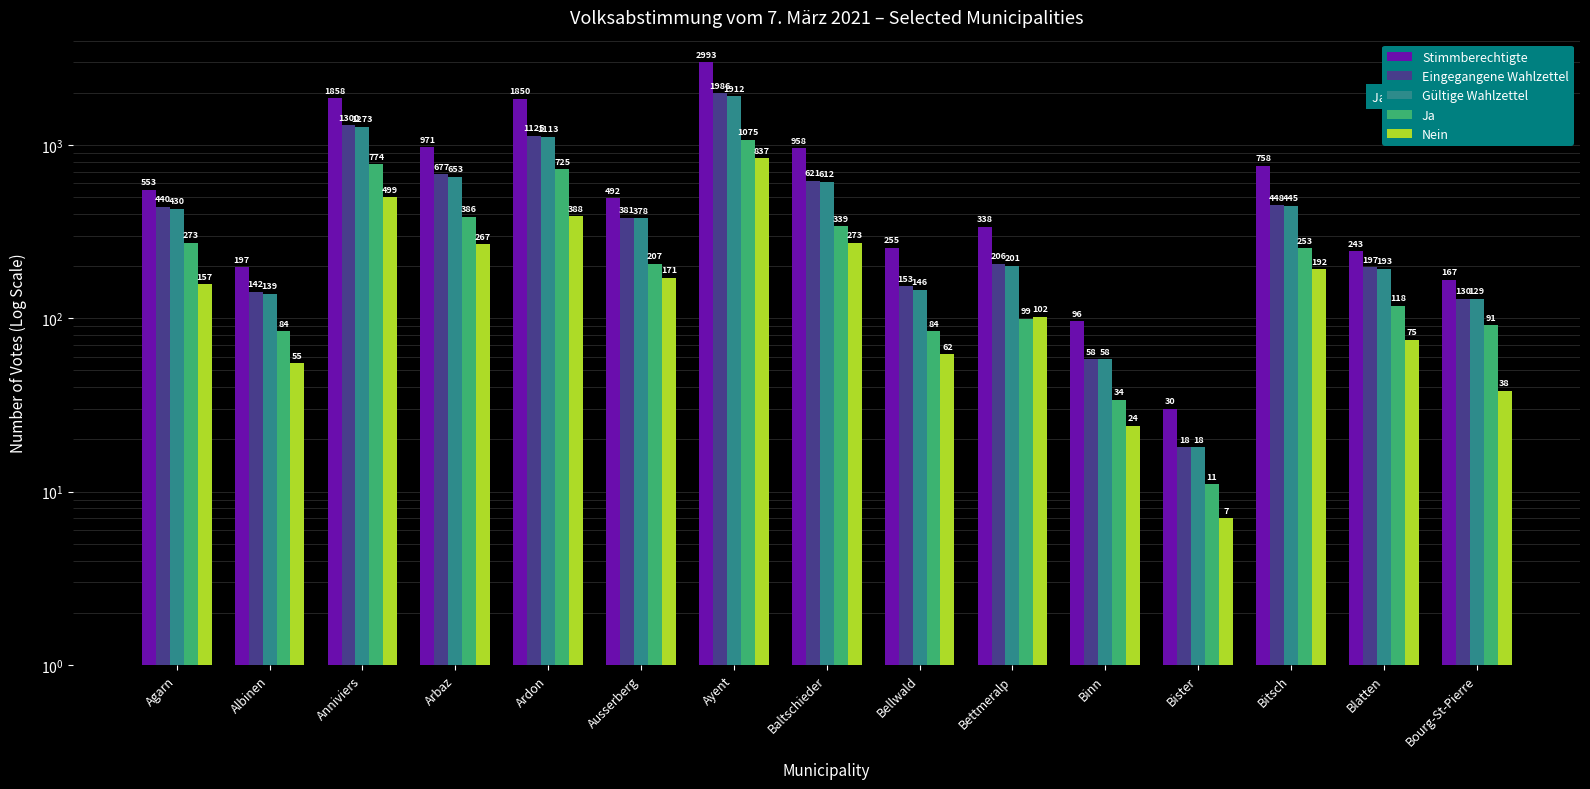

How many data points does each series have?

15